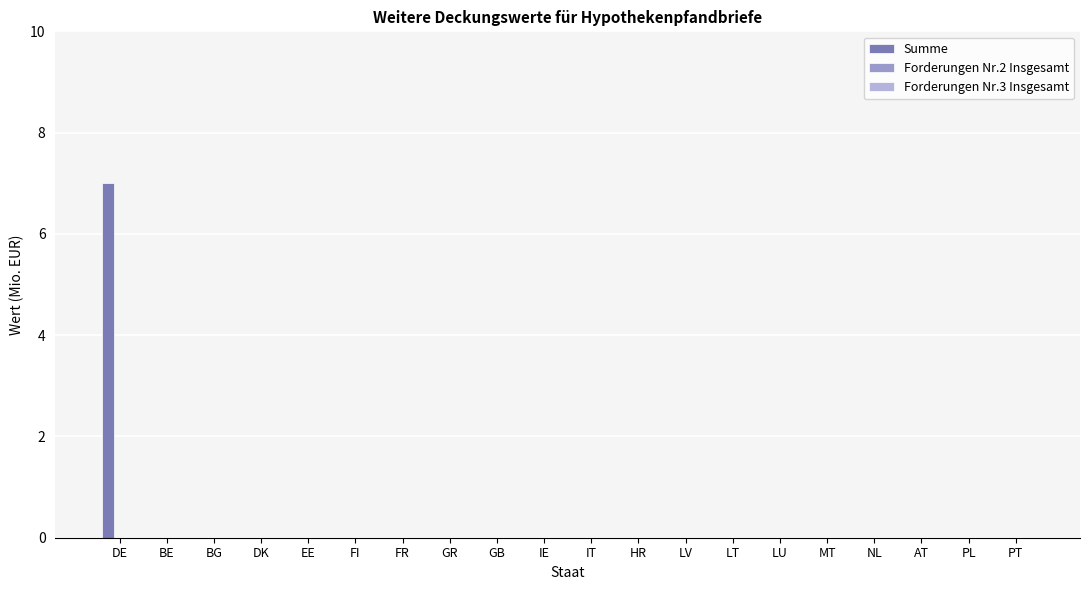

Count the number of data series in this chart.

1